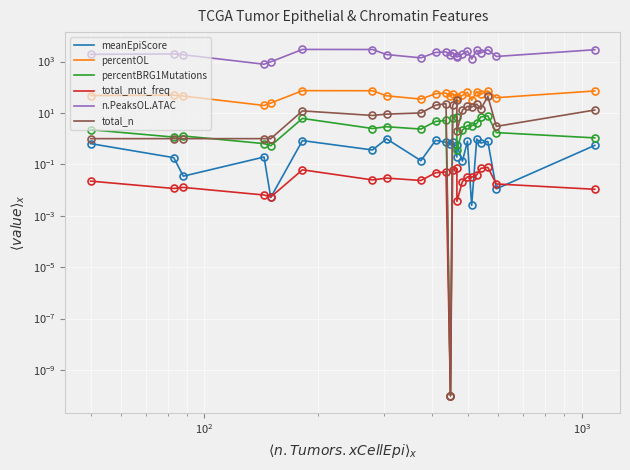

How many lines are shown in the chart?

6